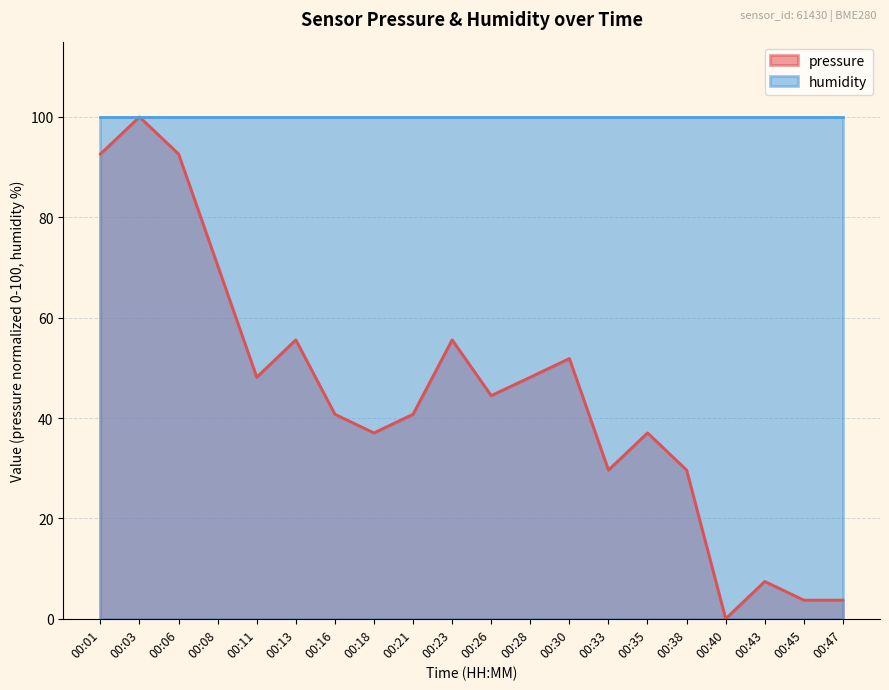

Rank the categories by value from lowest to highest.

00:40, 00:45, 00:47, 00:43, 00:33, 00:38, 00:18, 00:35, 00:16, 00:21, 00:26, 00:11, 00:28, 00:30, 00:13, 00:23, 00:08, 00:01, 00:06, 00:03